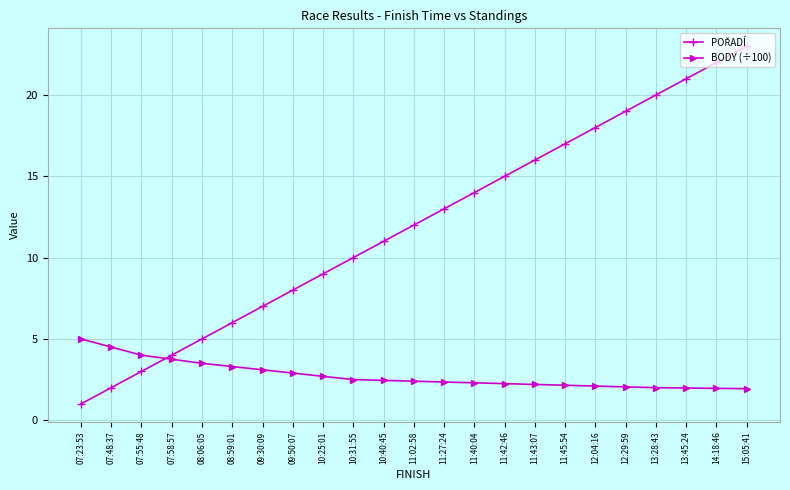

What is the sum of the BODY (÷100) values at 11:27:24 and 11:40:04?

4.7